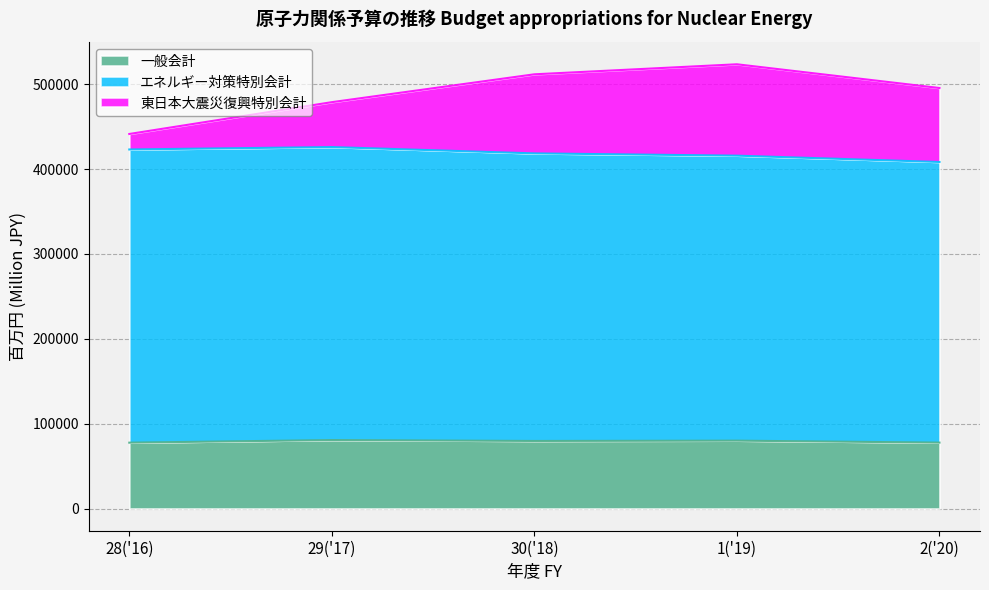

The value of 一般会計 at 29('17) is 80679. True or false?

True